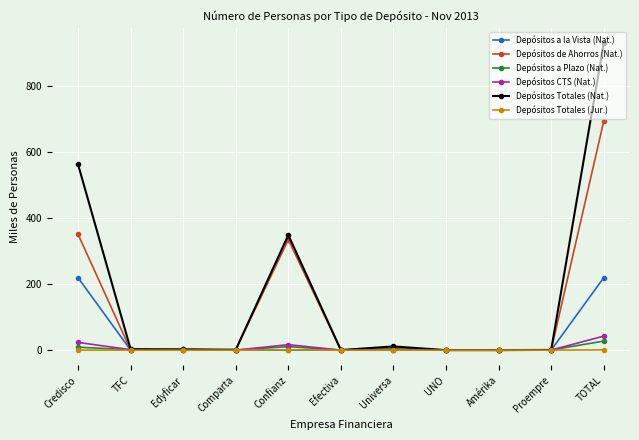

True or false: Depósitos de Ahorros (Nat.) has a value of 597.9 at Confianz.

False